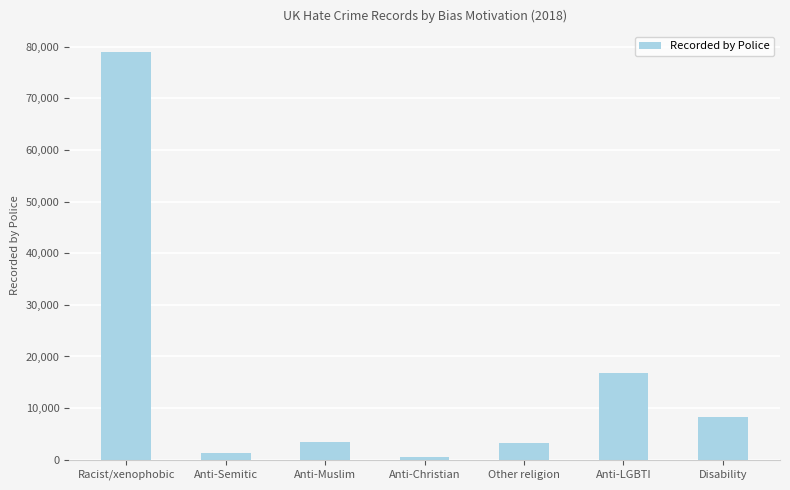

What is the label of the 5th bar from the left?

Other religion